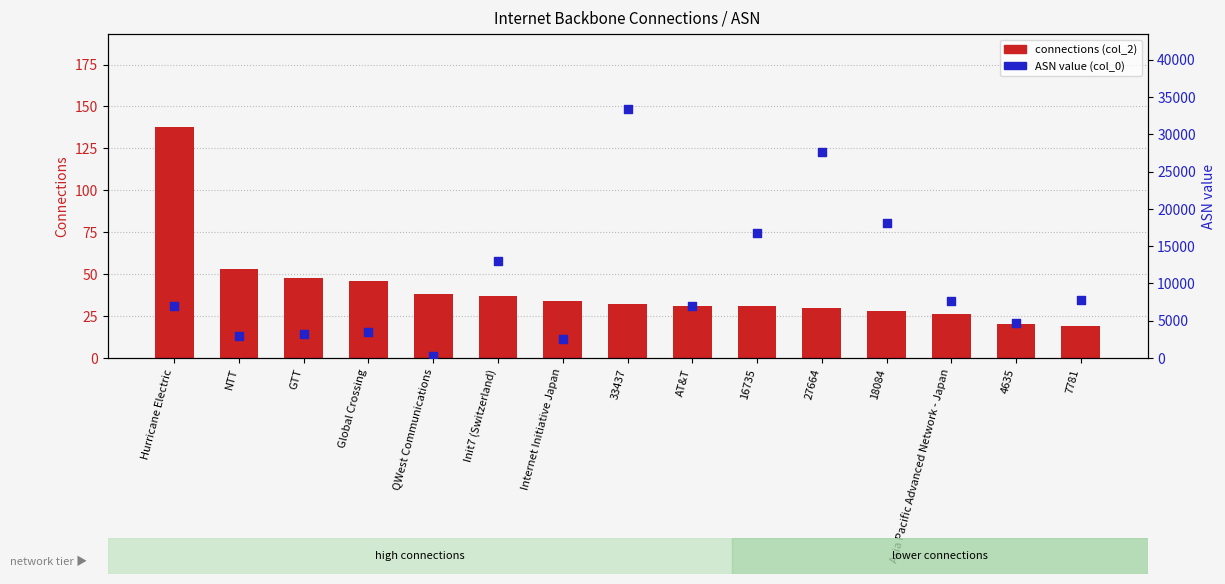

At how many categories does at least one series exceed 30214?

1